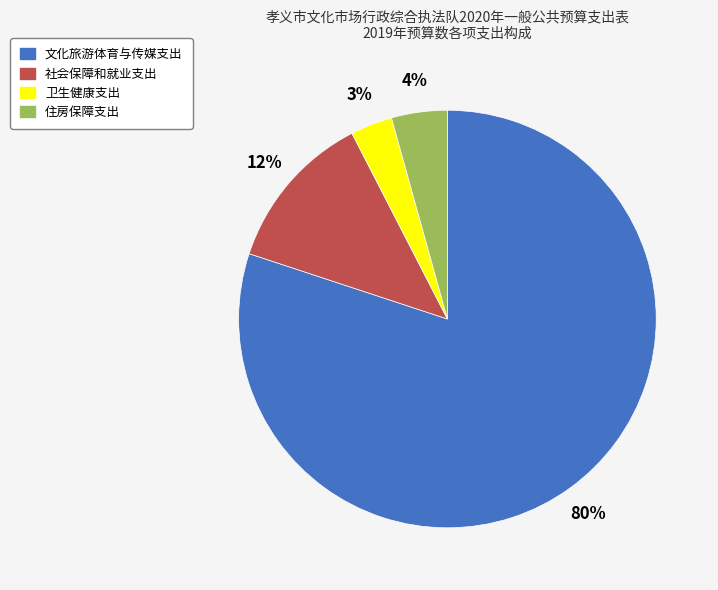

What percentage is the 住房保障支出 slice, to the nearest percent?

4%